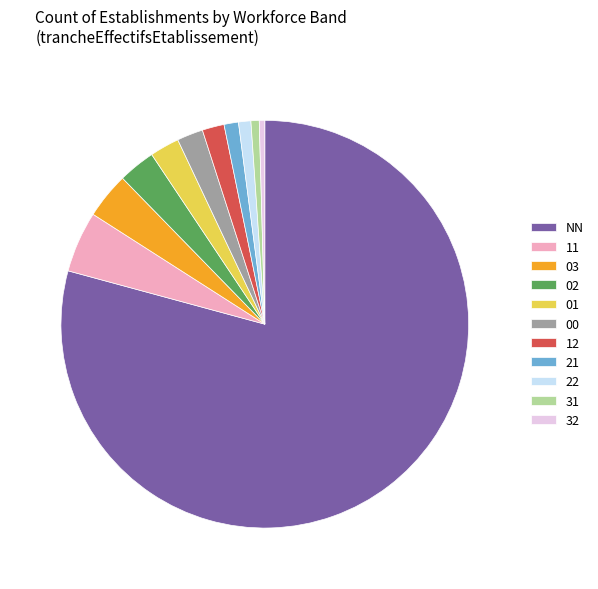

Is the sum of 01 and 02 greater than half?

No